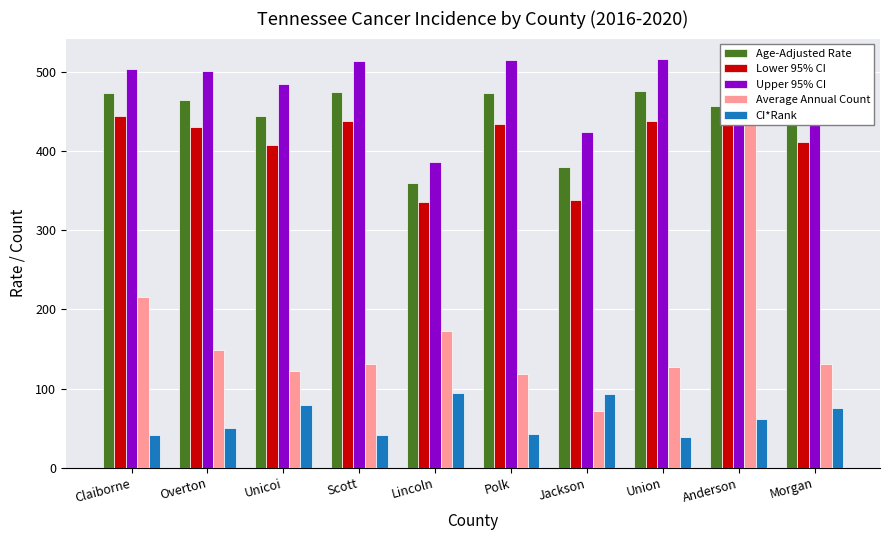

Which series has the largest range (max minus min)?

Average Annual Count